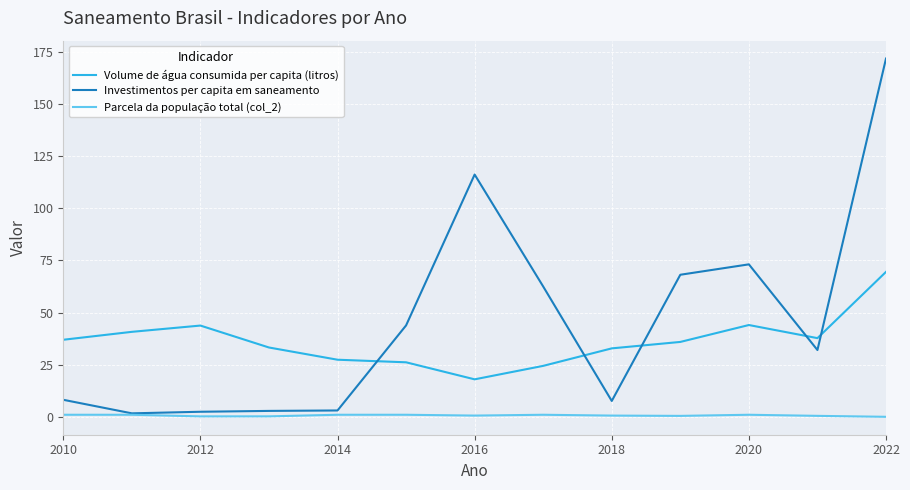

List the series in order of their peak value, lowest first.

Parcela da população total (col_2), Volume de água consumida per capita (litros), Investimentos per capita em saneamento